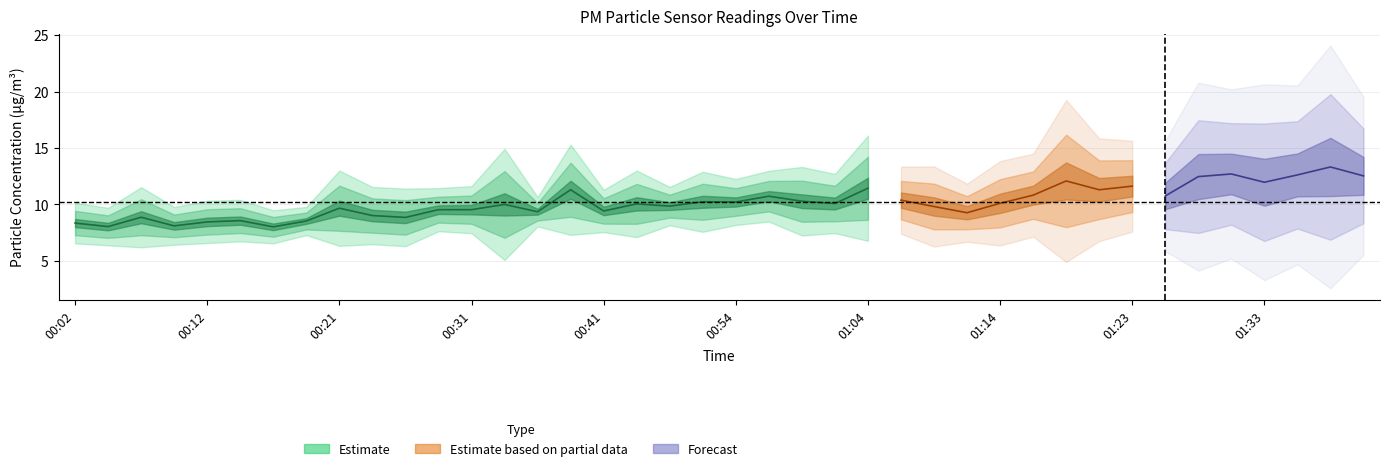

What is the label of the 36th point from the right?

00:12